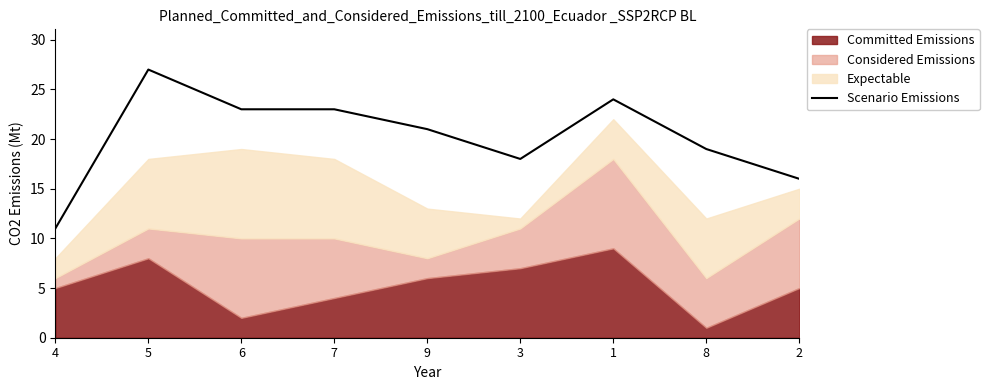

The value at 5 is 42. True or false?

False